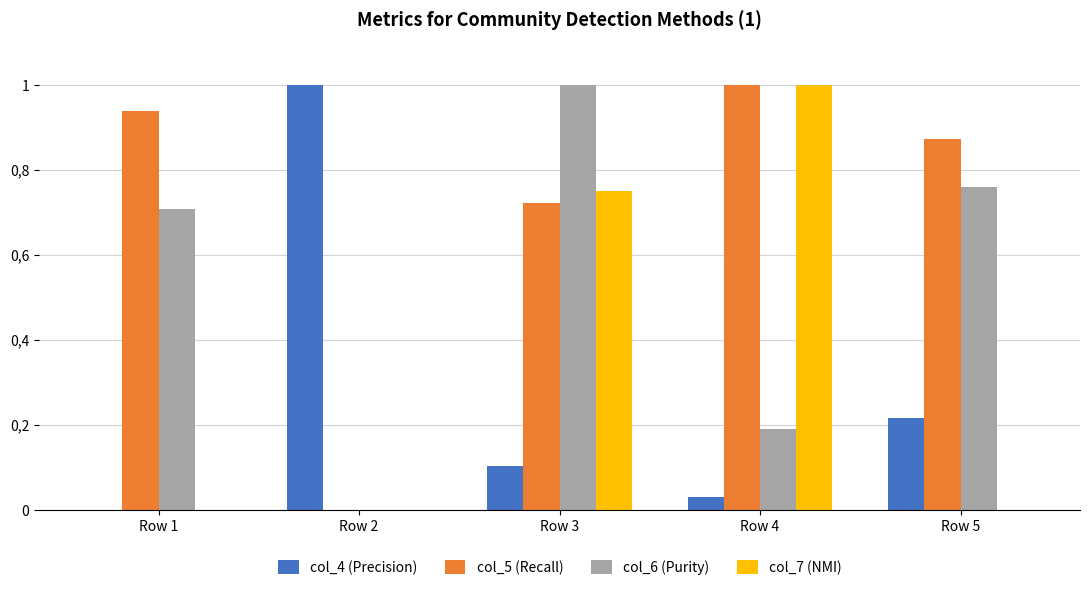

At Row 3, list the series in order from smallest to largest.

col_4 (Precision), col_5 (Recall), col_7 (NMI), col_6 (Purity)